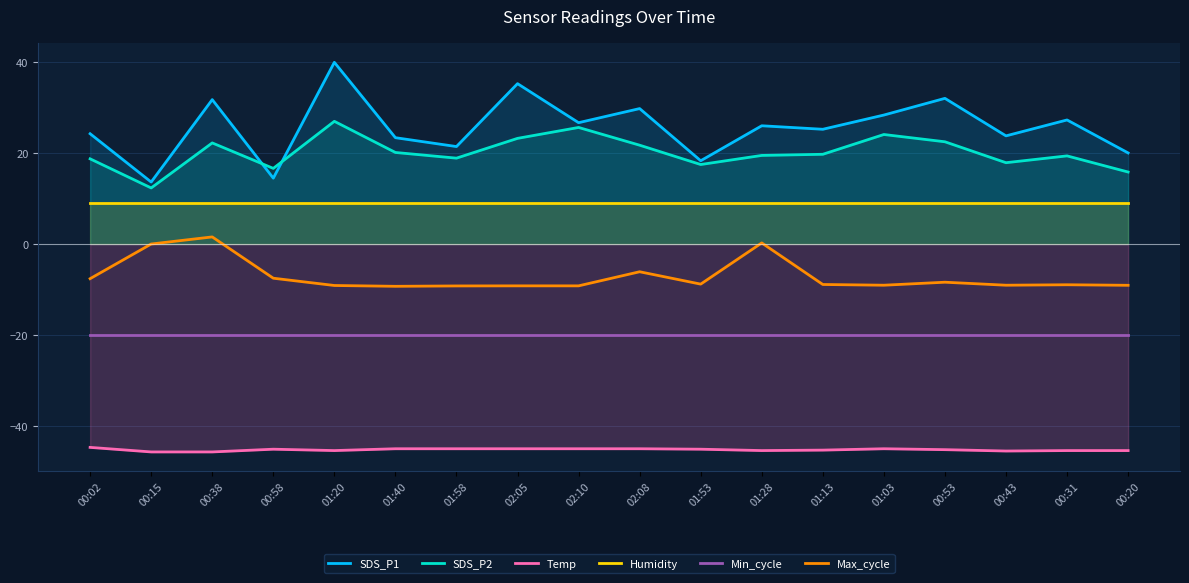

Rank the series by their maximum value, from lowest to highest.

Temp, Min_cycle, Max_cycle, Humidity, SDS_P2, SDS_P1